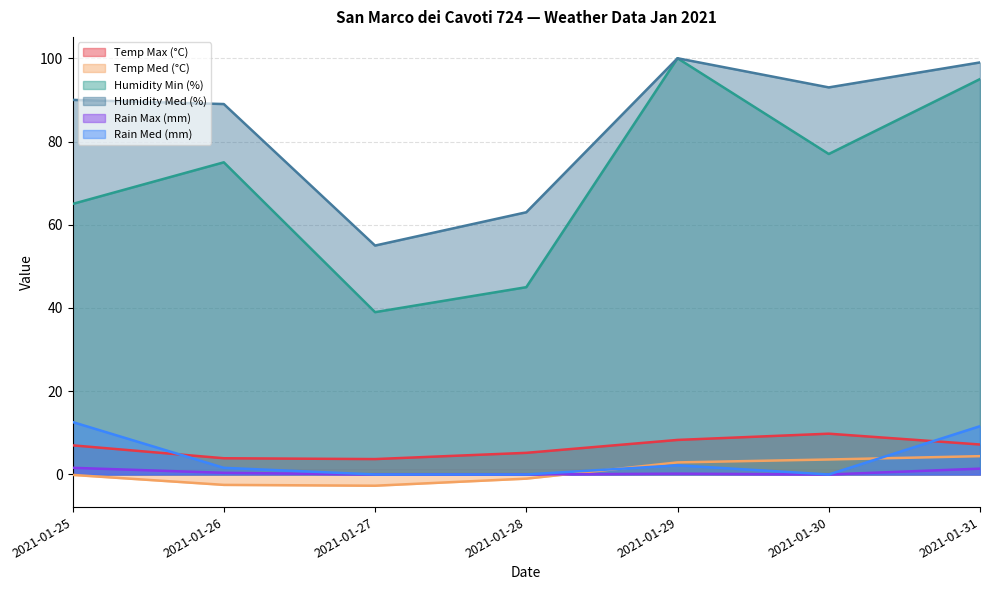

How many lines are shown in the chart?

6